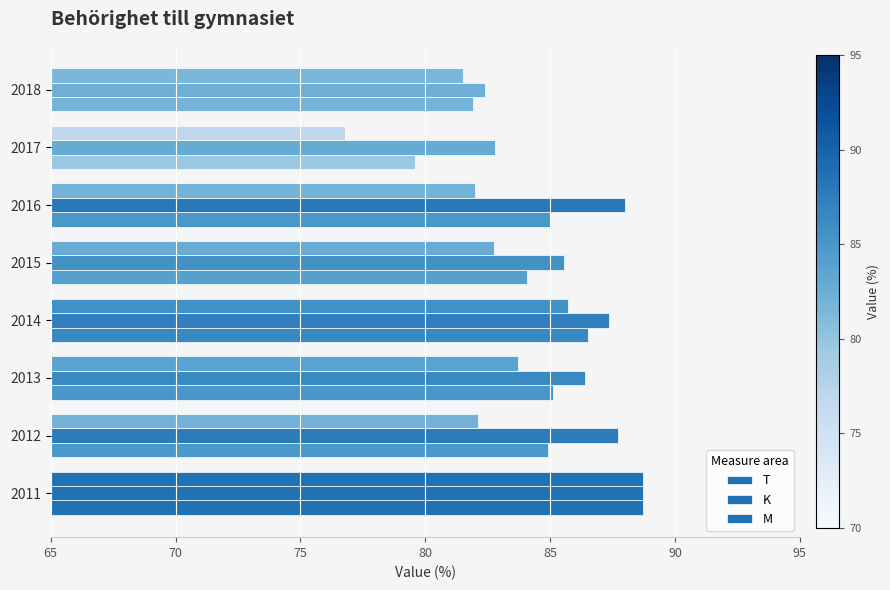

How many series are shown in this chart?

3